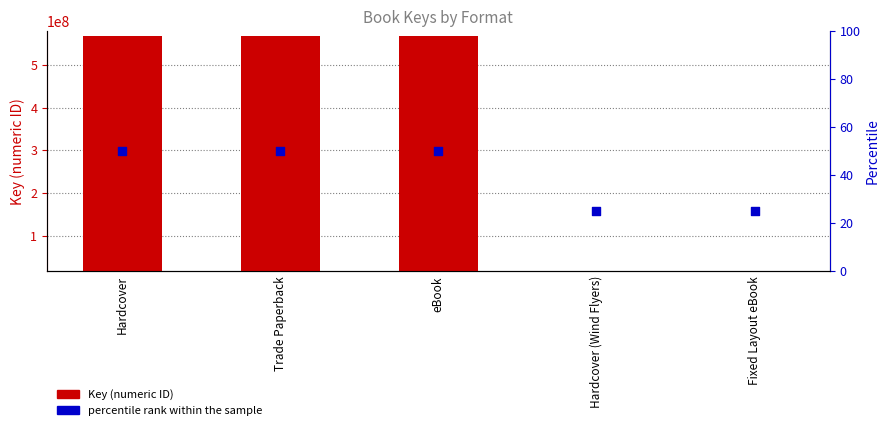

At how many categories does at least one series exceed 222836100?

3